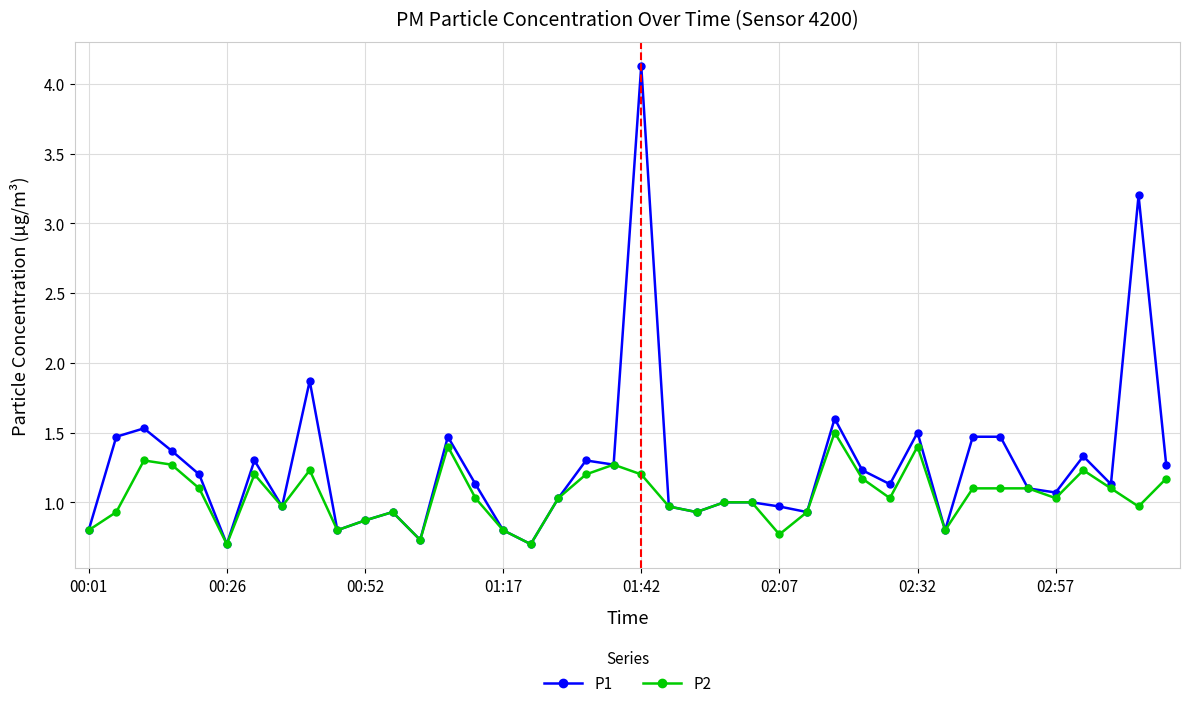

True or false: P2 has more than 2 points higher than both neighbors.

True